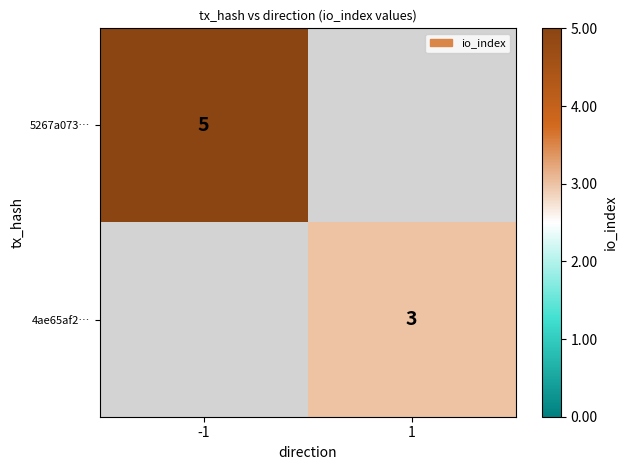

The 4ae65af2… series shows 3 at 1. True or false?

True